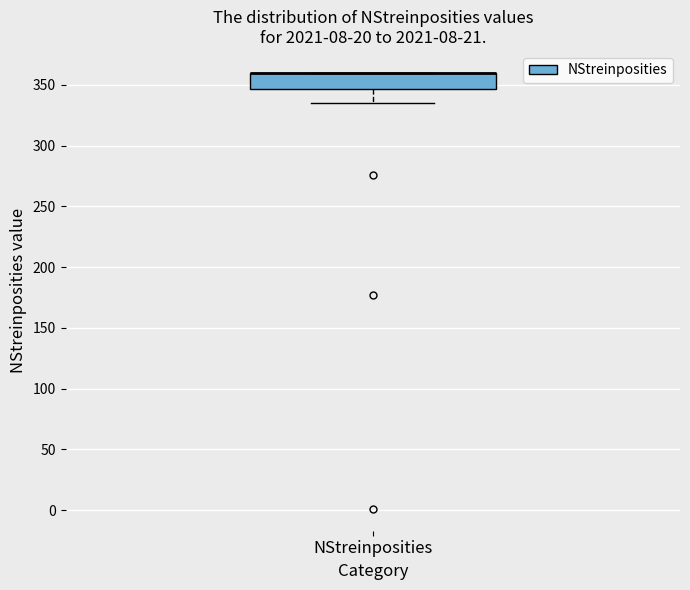

Transcribe this box plot: give where the median line is, the range the box spans, and where the two whiskers end, as read against the y-axis. The values are not printed on the chart, so give them approximately, as read against the axis.

median 360 (drawn on the box's upper edge), box 345 to 360, whiskers 335 to 360